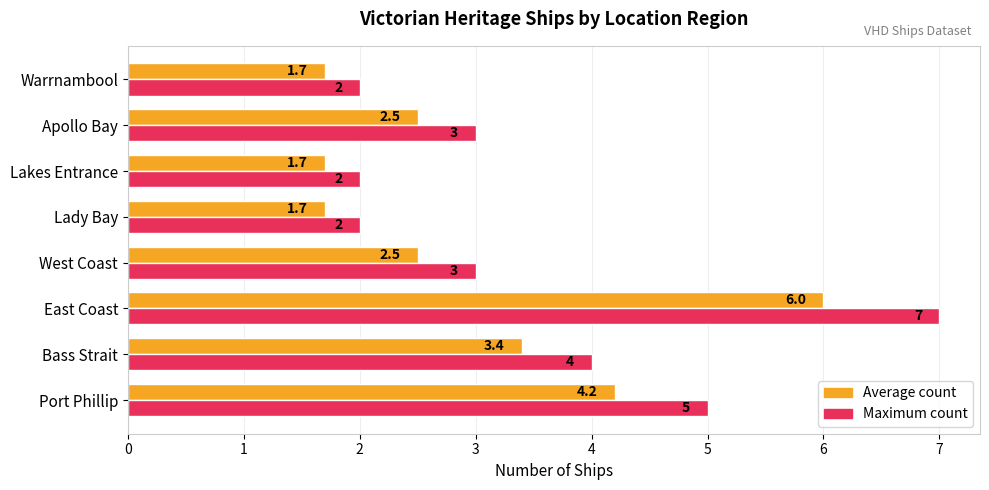

What is the highest value of the Average count series?

6.0